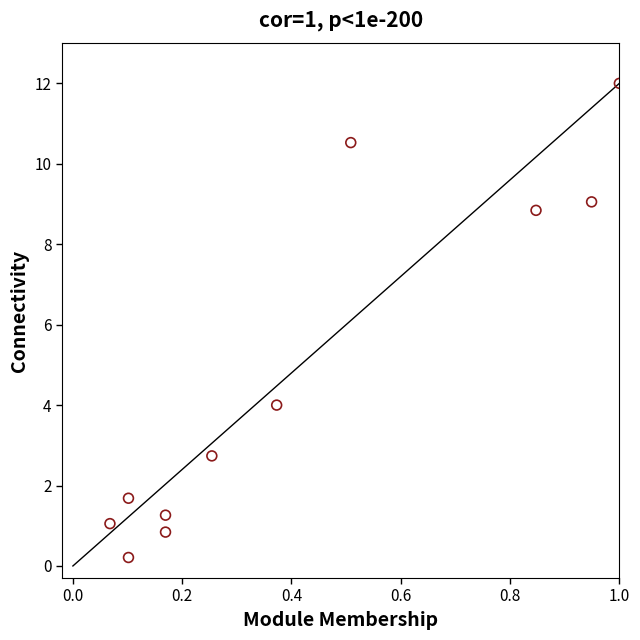

What Y value in the scatter plot is closest to 6?

4.0